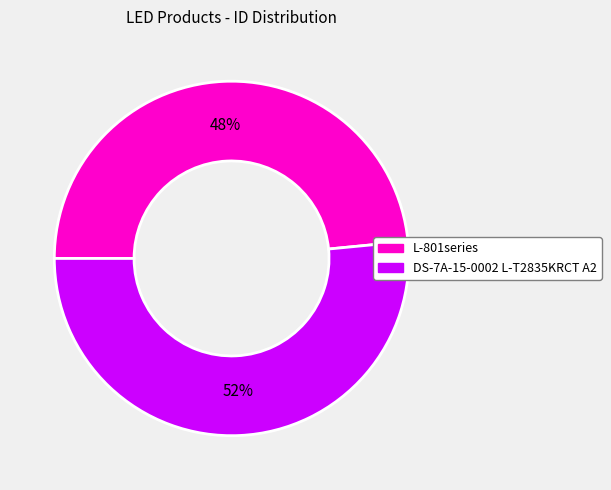

What is the ratio of the value at DS-7A-15-0002 L-T2835KRCT A2 to the value at L-801series?

1.1